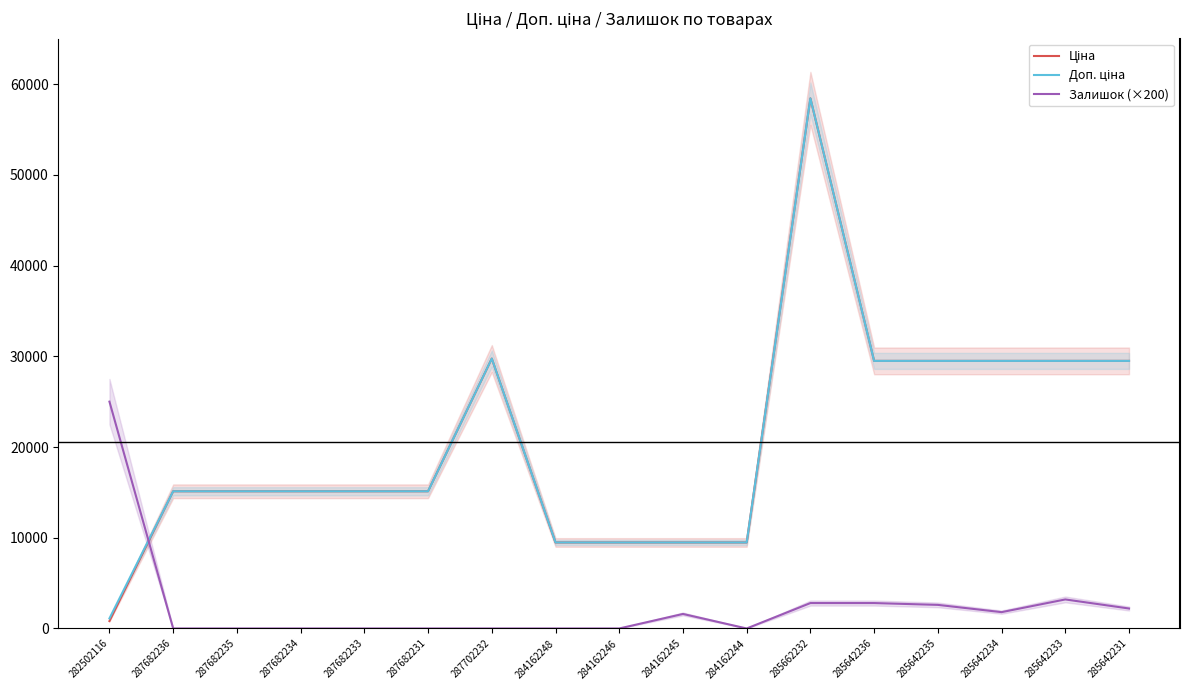

True or false: Ціна and Доп. ціна cross at least once.

False